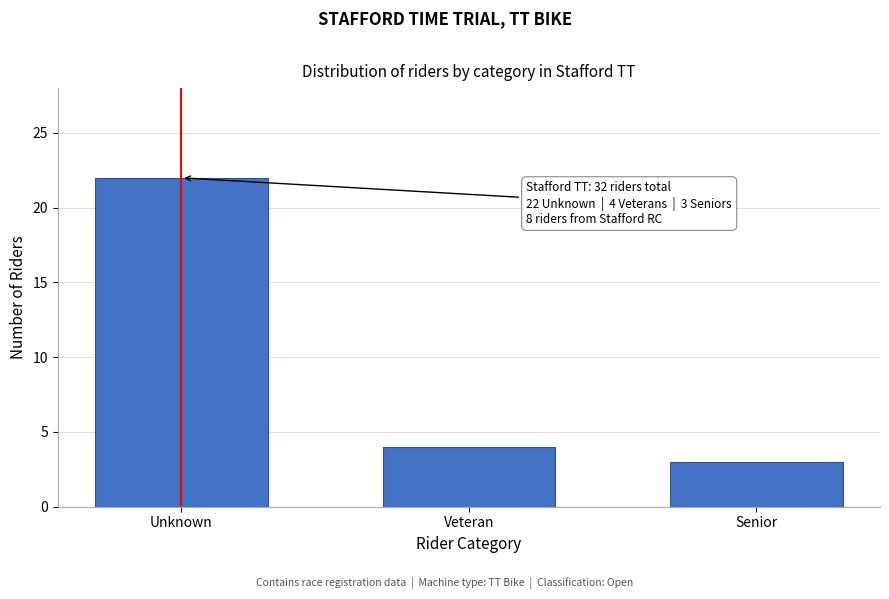

Reading left to right, list all the values displayed in this chart.

Unknown=22	Veteran=4	Senior=3